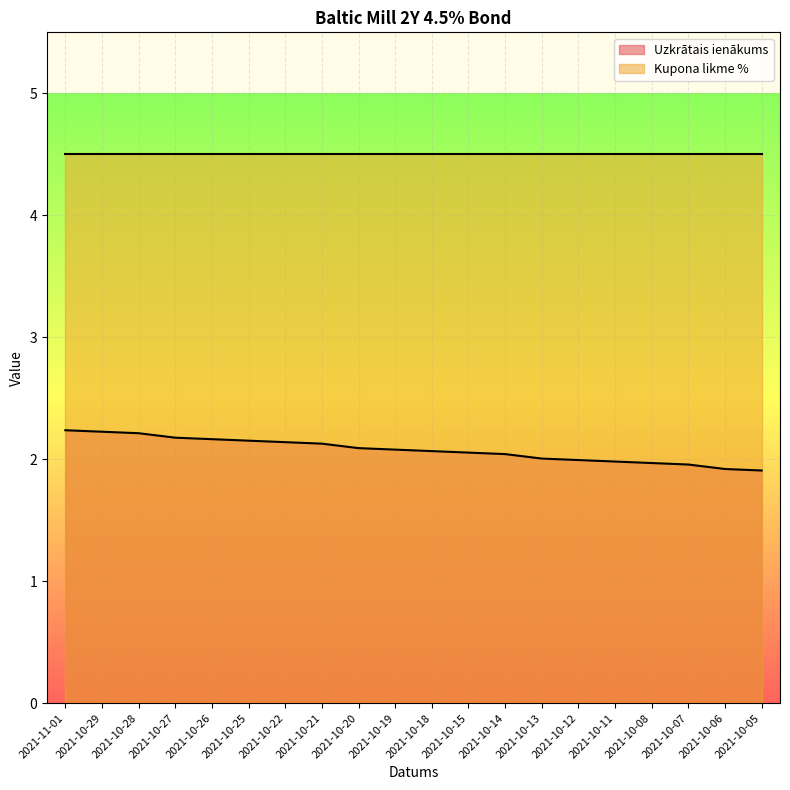

What is the value of the 3rd point from the left?

2.2